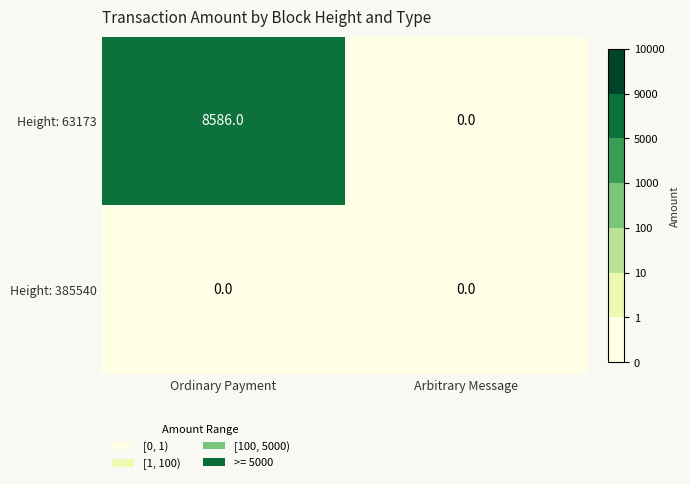

Which category has the highest value across all series?

Ordinary Payment